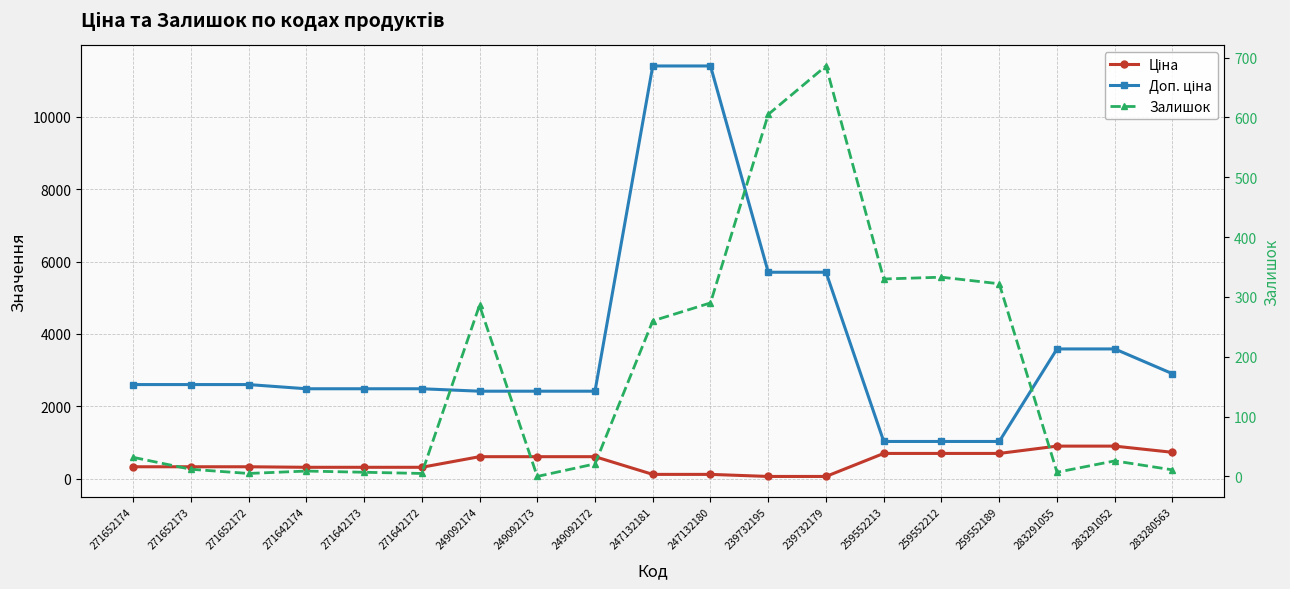

Where is Залишок nearest to the value 343?

259552212